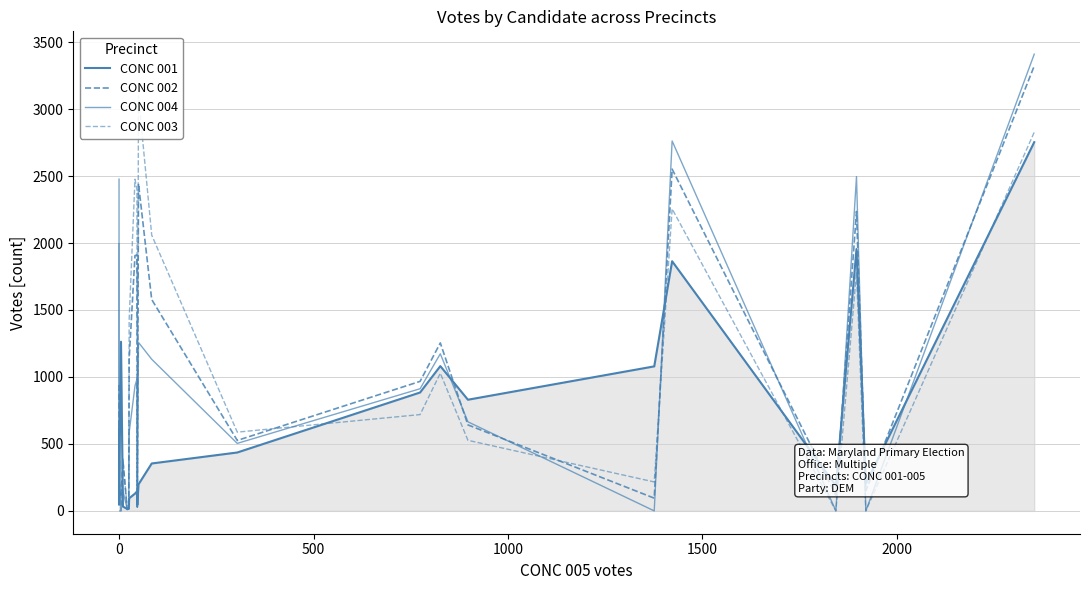

How many positive values does the CONC 004 series have?

26